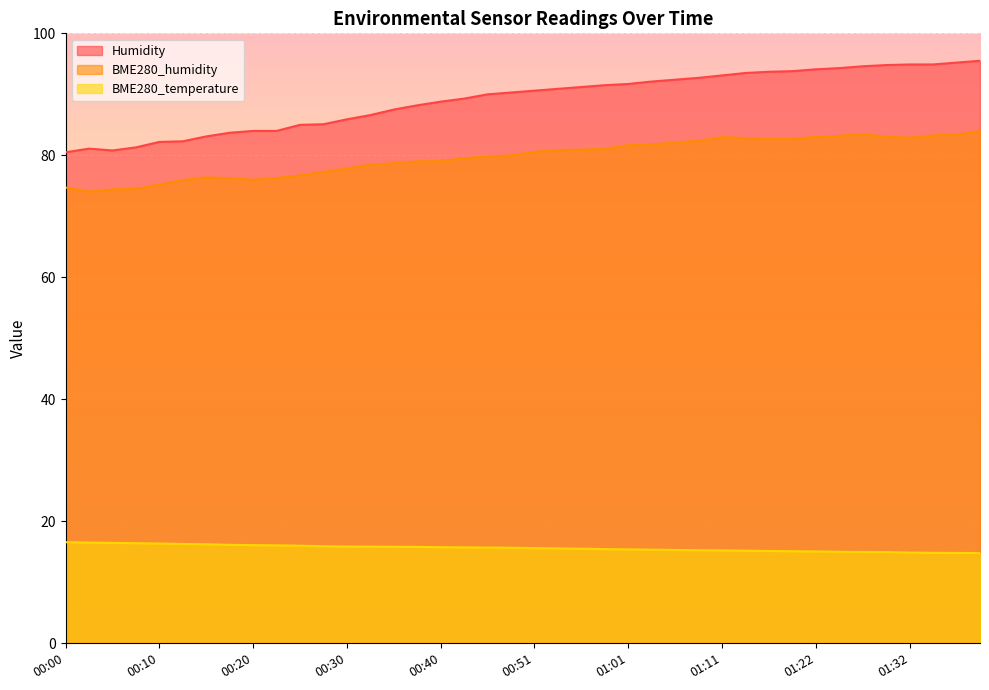

Which series has the widest spread of values?

Humidity